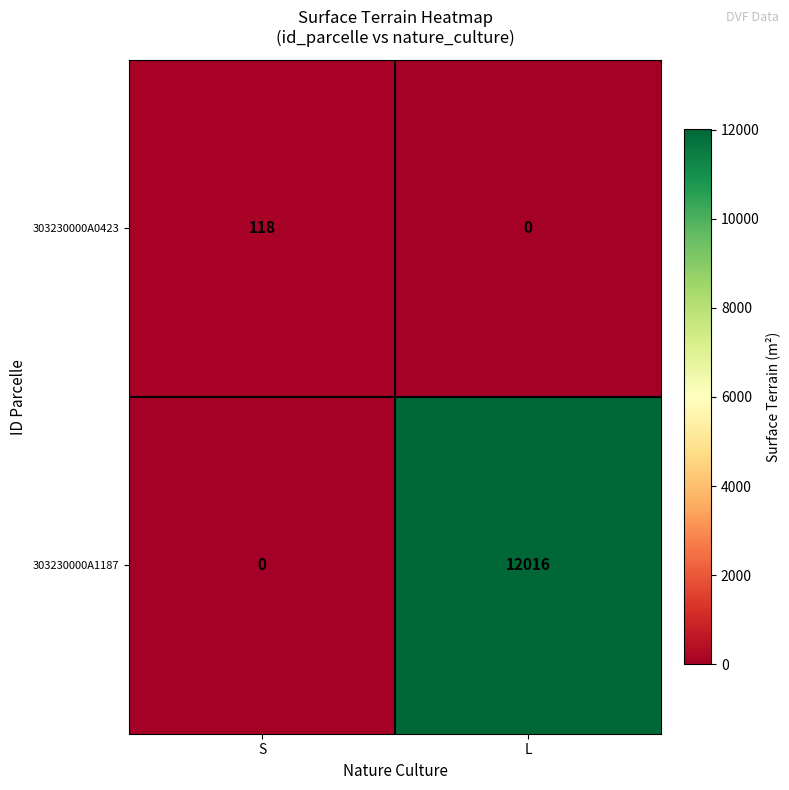

How many categories are shown in the chart?

2